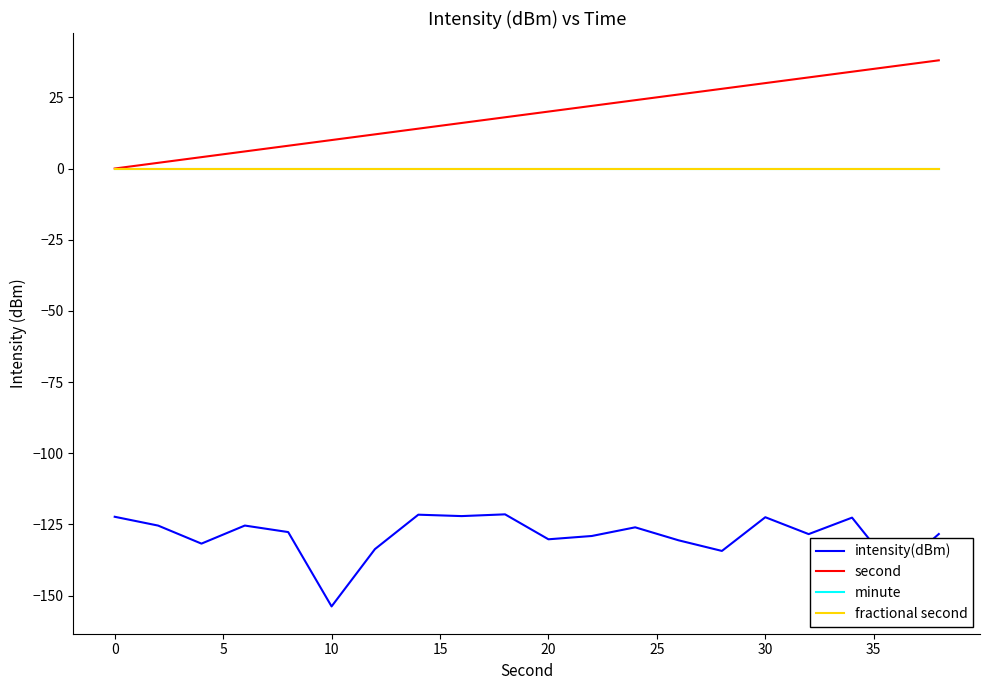

Does the chart have visible grid lines?

No